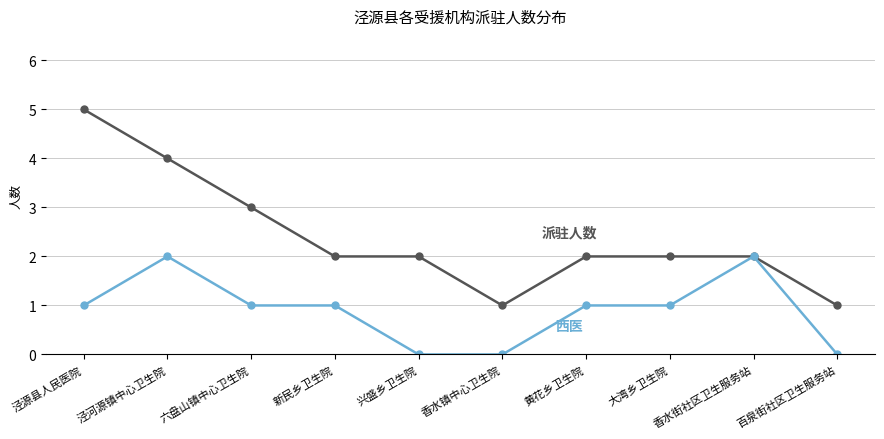

Reading left to right, extract all data points from this chart.

派驻人数: 泾源县人民医院=5	泾河源镇中心卫生院=4	六盘山镇中心卫生院=3	新民乡卫生院=2	兴盛乡卫生院=2	香水镇中心卫生院=1	黄花乡卫生院=2	大湾乡卫生院=2	香水街社区卫生服务站=2	百泉街社区卫生服务站=1
西医: 泾源县人民医院=1	泾河源镇中心卫生院=2	六盘山镇中心卫生院=1	新民乡卫生院=1	兴盛乡卫生院=0	香水镇中心卫生院=0	黄花乡卫生院=1	大湾乡卫生院=1	香水街社区卫生服务站=2	百泉街社区卫生服务站=0